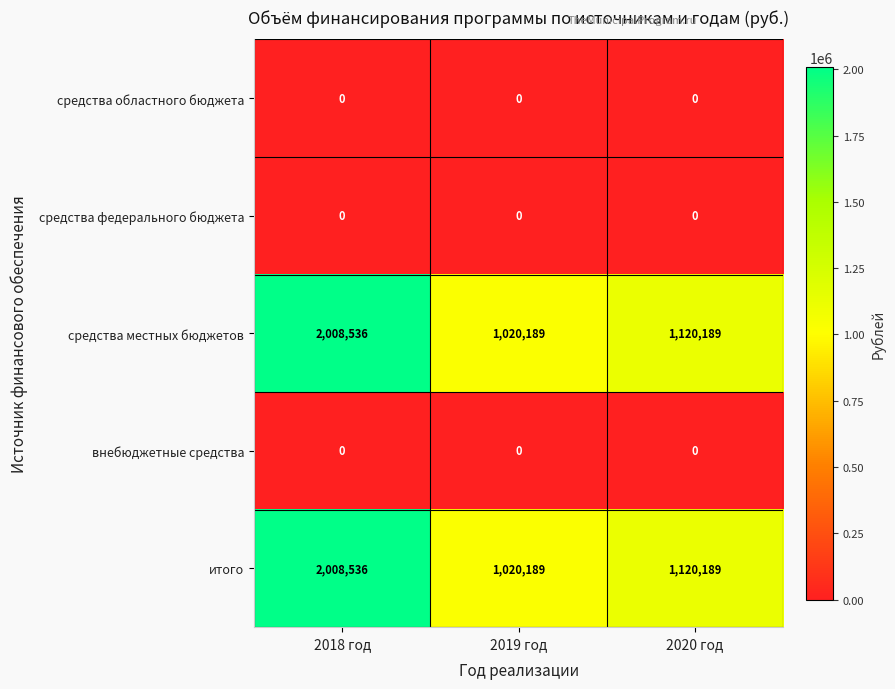

What is the spread (max minus min) of values at 2018 год?

2008536